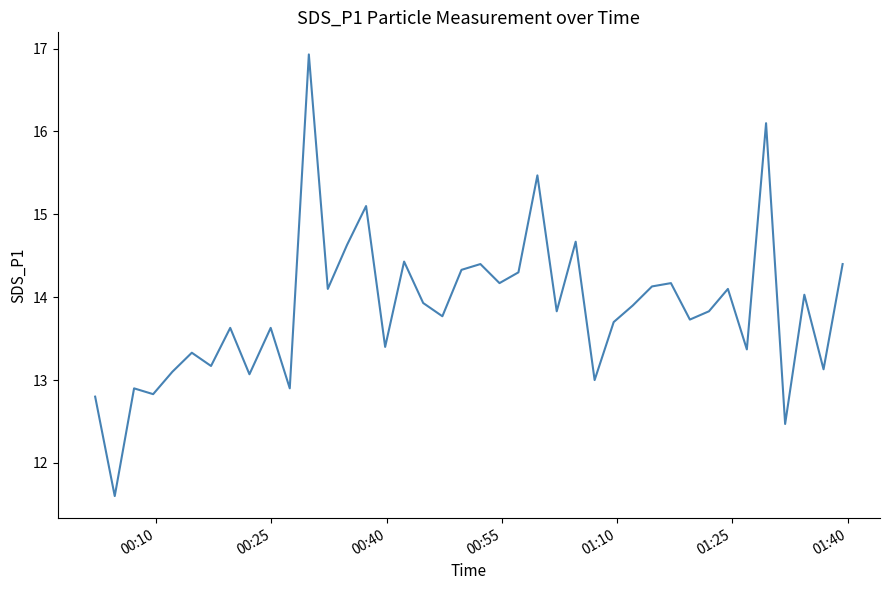

What is the minimum value shown in the chart?

11.6